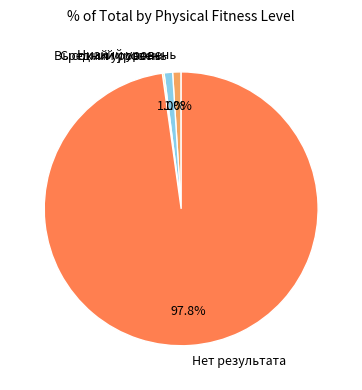

Combined, what portion of the pie is Нет результата and Низкий уровень?

98.8%